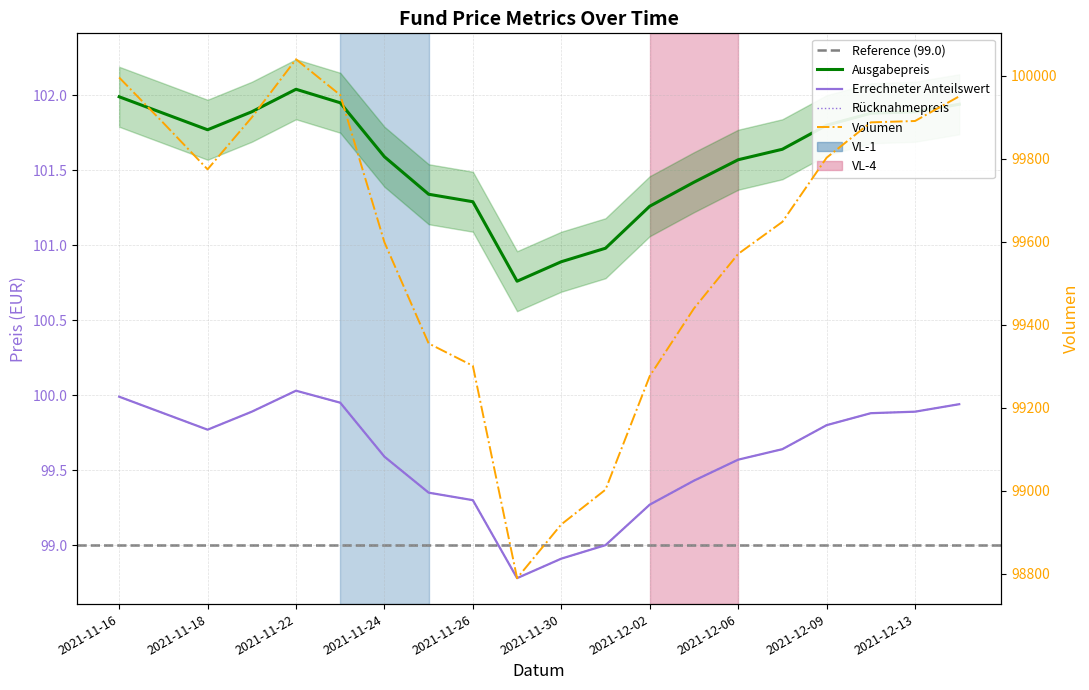

At which label is Errechneter Anteilswert closest to 99?

2021-12-01